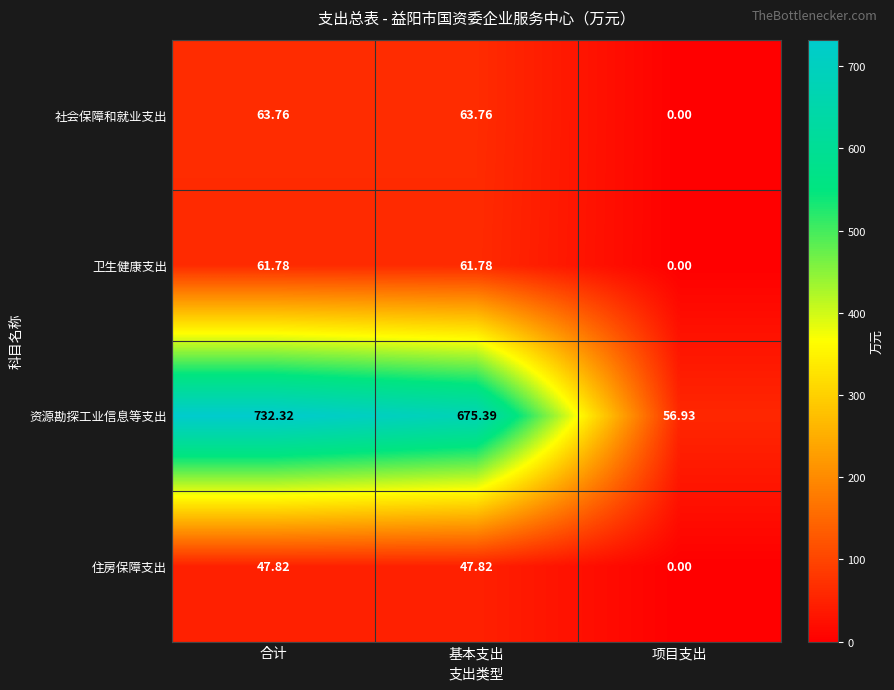

What is the total value across all series at 合计?

905.7